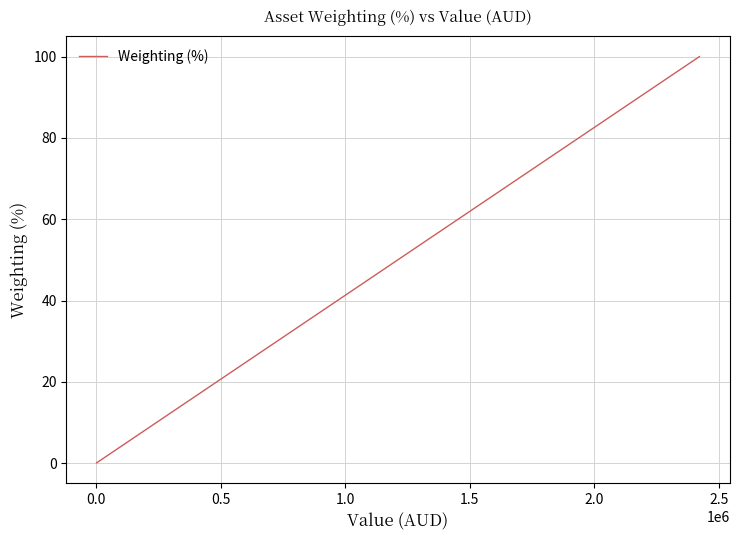

Count the number of data series in this chart.

1